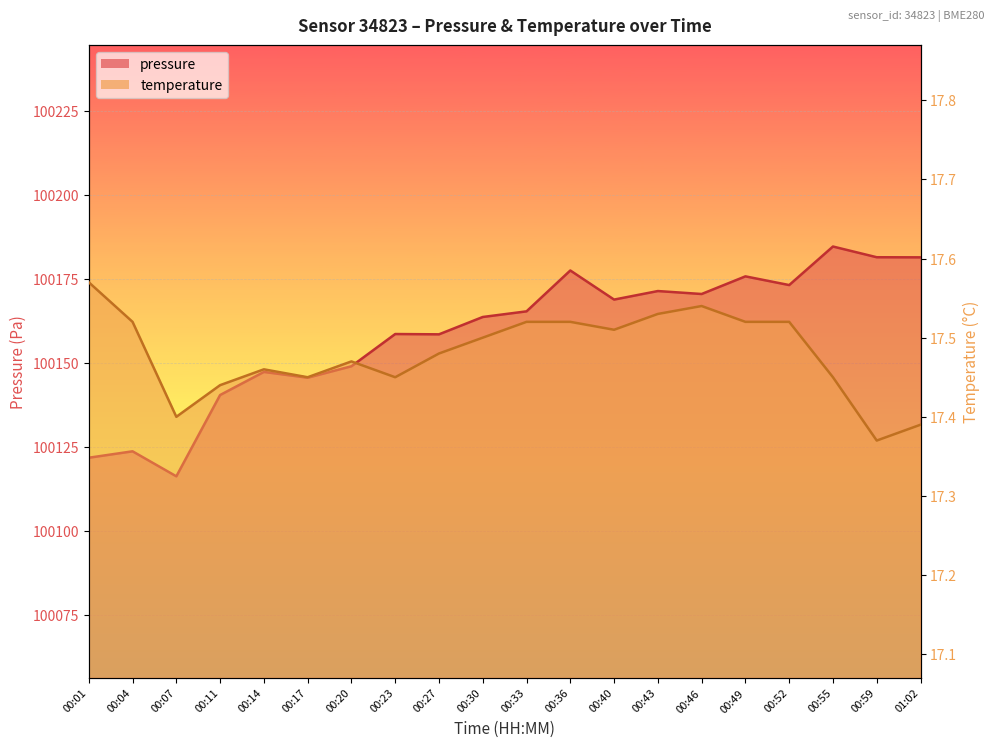

What is the smallest value displayed?

17.4